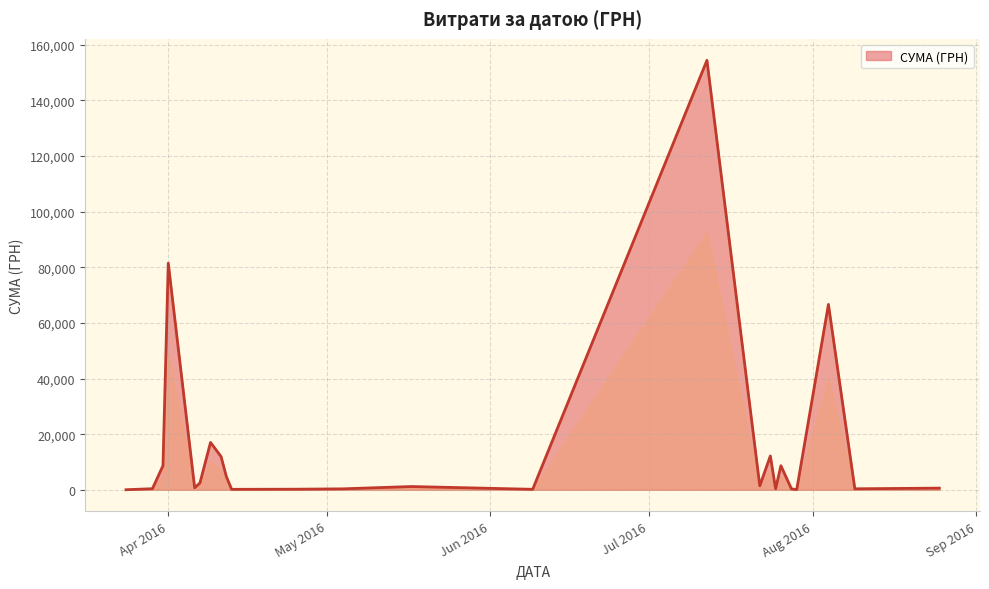

What is the maximum value shown in the chart?

154437.8